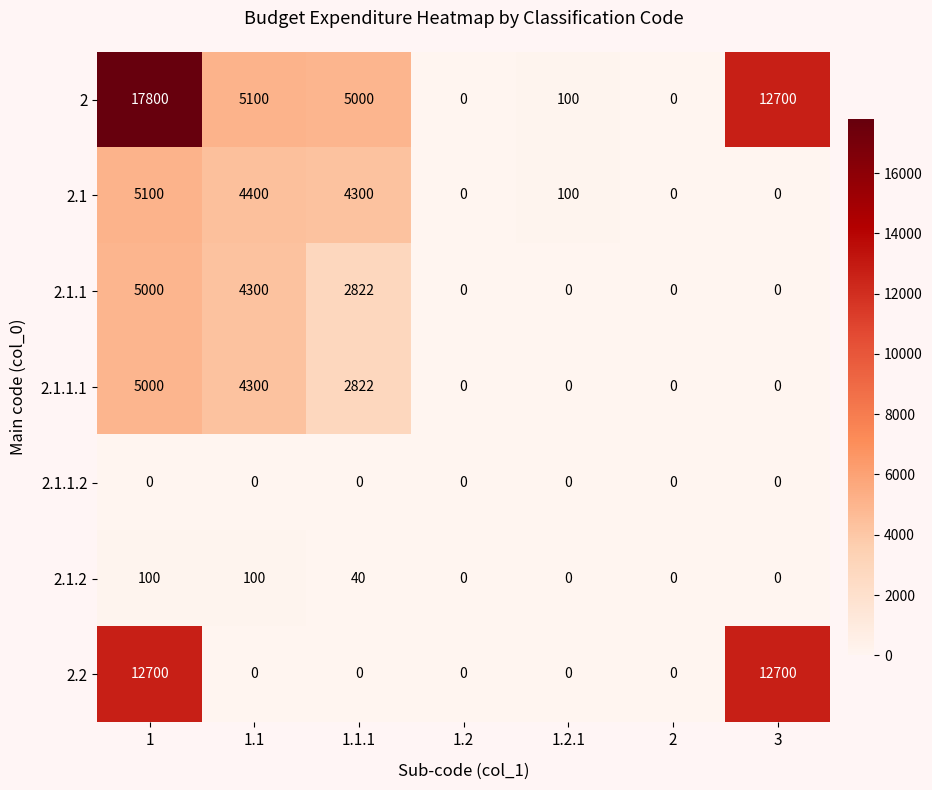

True or false: 2.2 has a value of 0 at 1.1.1.

True